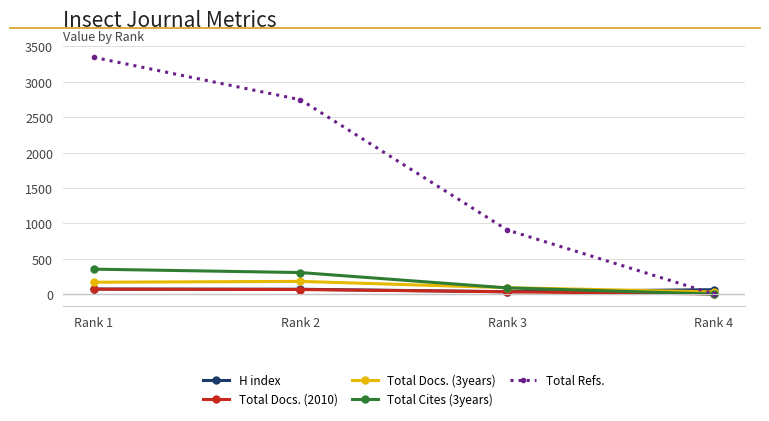

What is the greatest value displayed?

3347